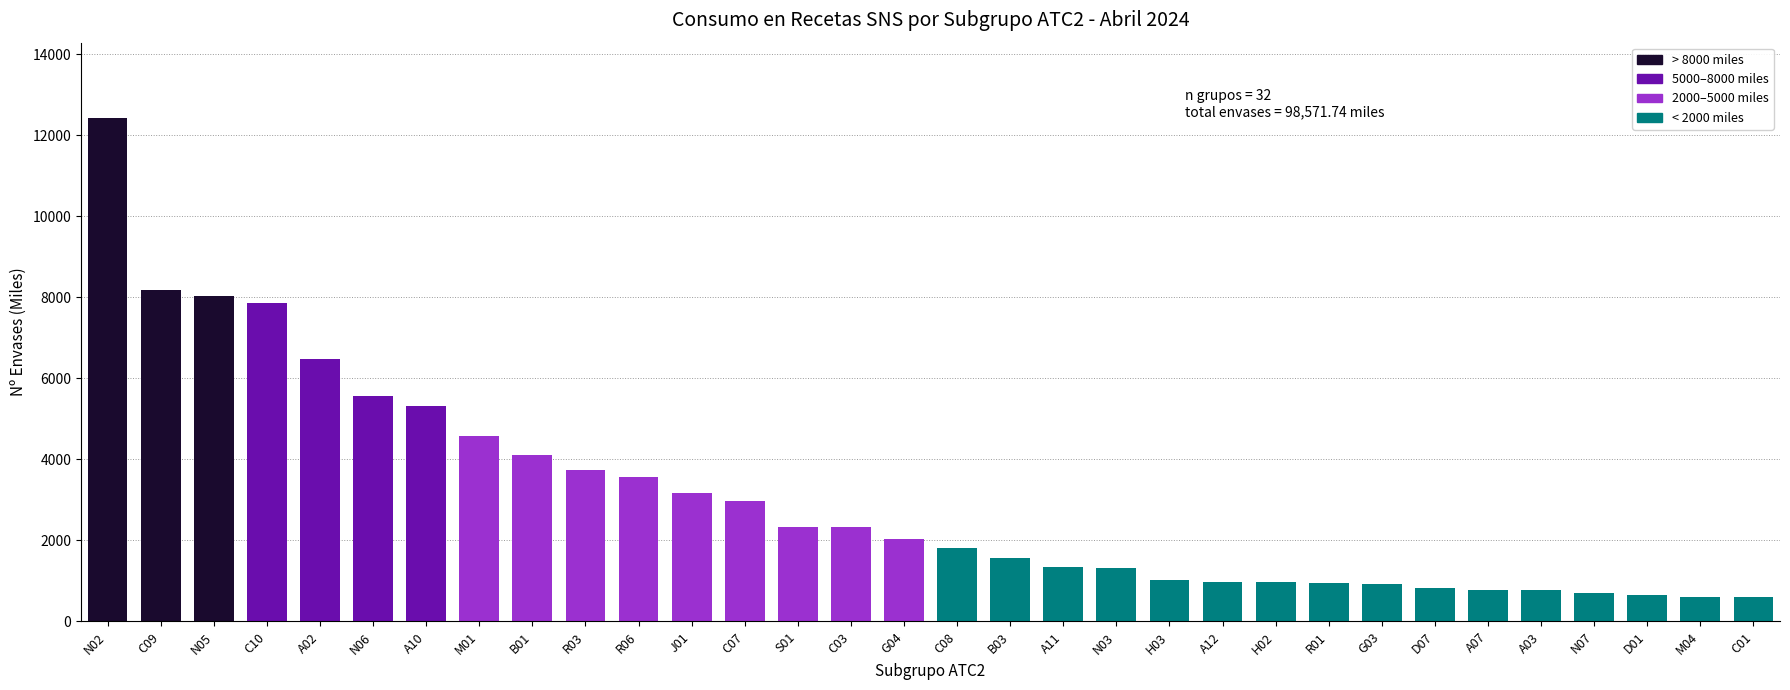

What is the value of the 21st bar from the left?

1034.9